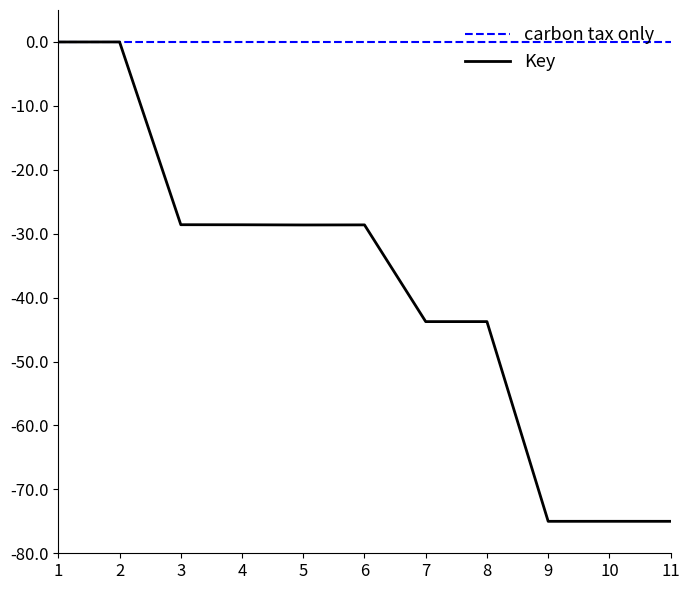

What is the total value across all series at 8?

-43.8